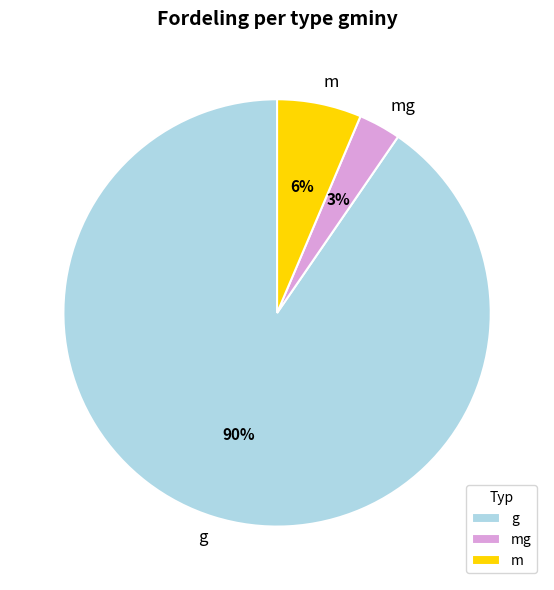

To the nearest percent, what portion does mg represent?

3%